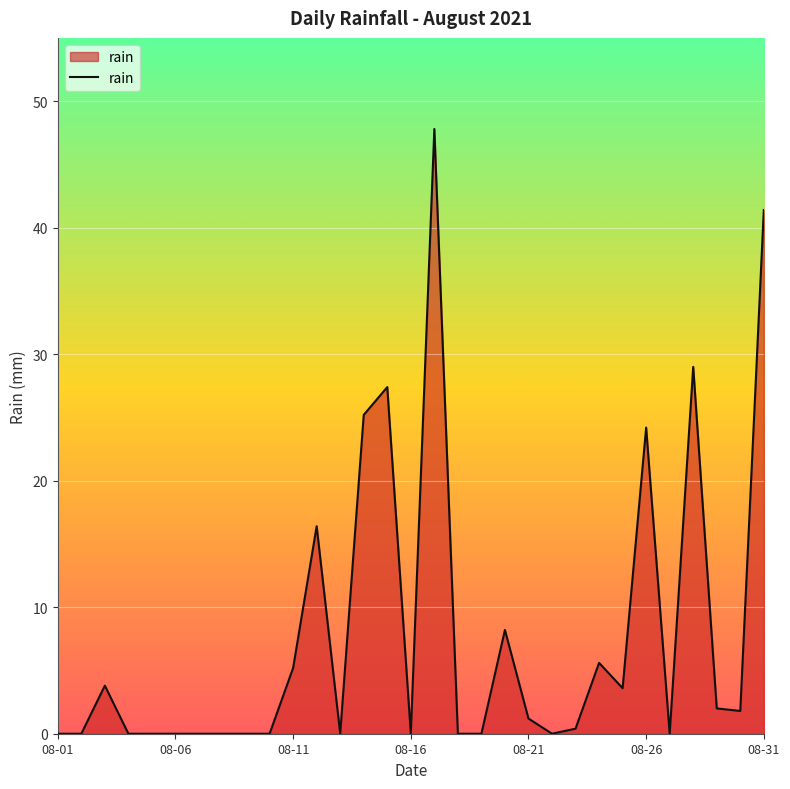

What is the greatest value displayed?

47.8